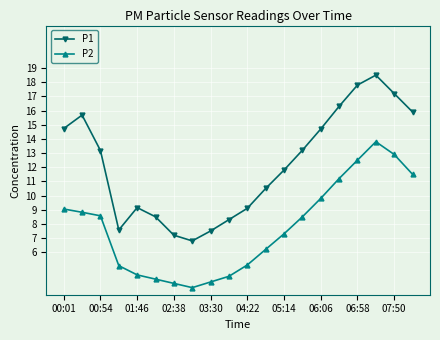

True or false: P1 and P2 intersect in this chart.

False